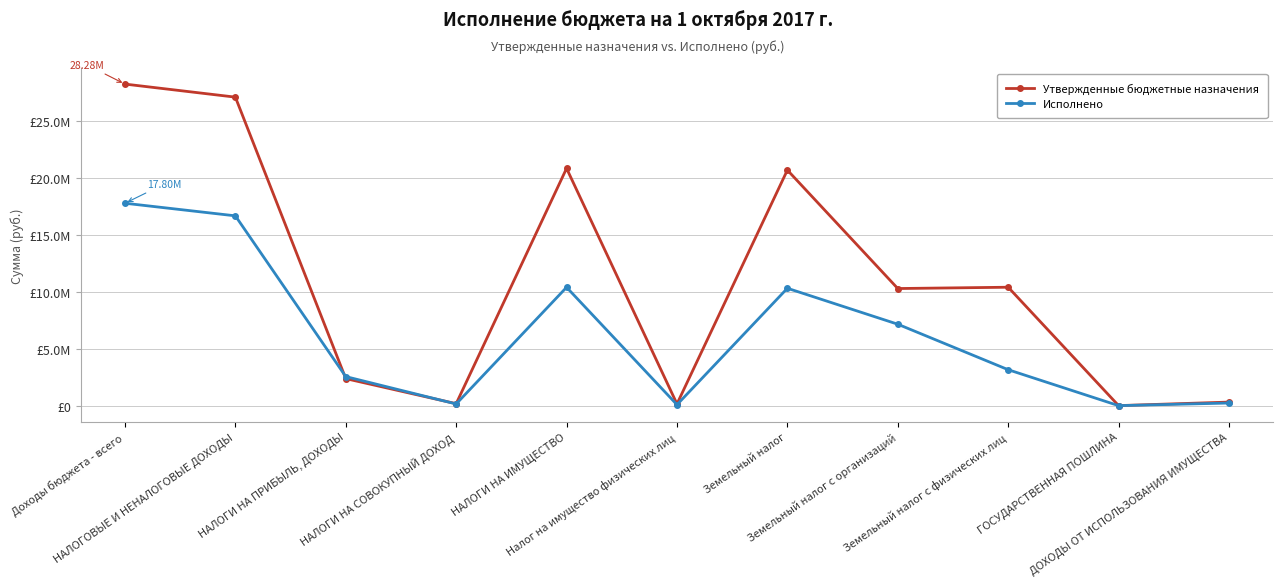

Which category has the lowest value across all series?

ГОСУДАРСТВЕННАЯ ПОШЛИНА